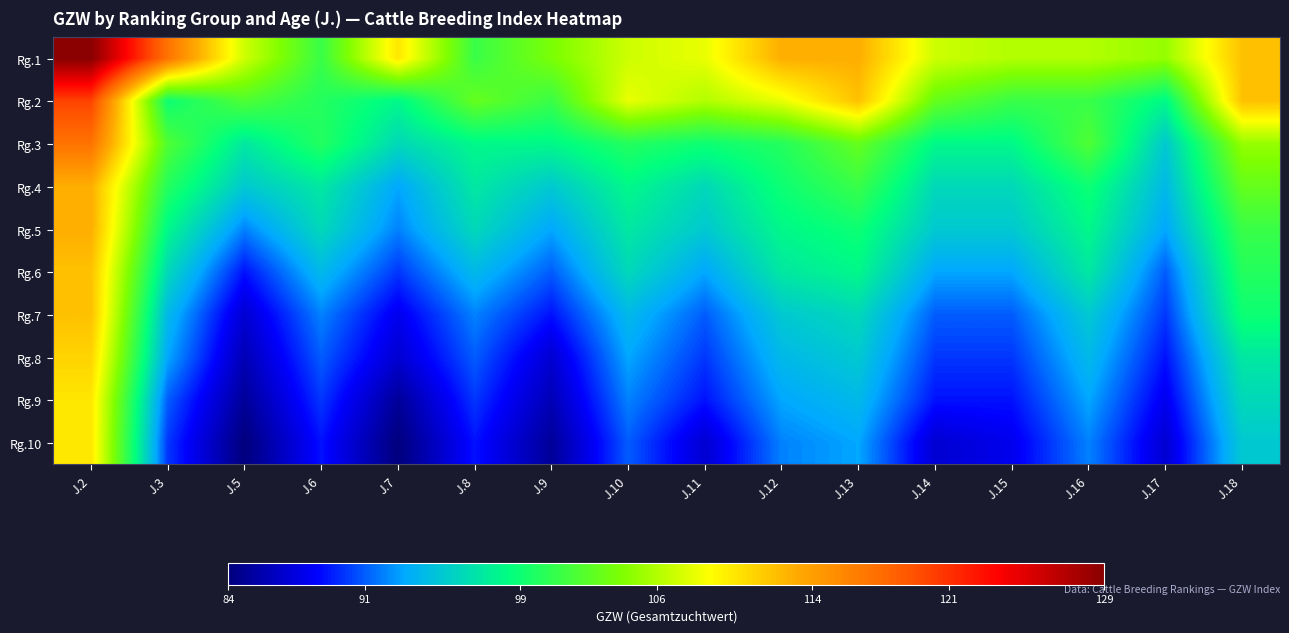

What is the difference between the highest and lowest values at J.16?

14